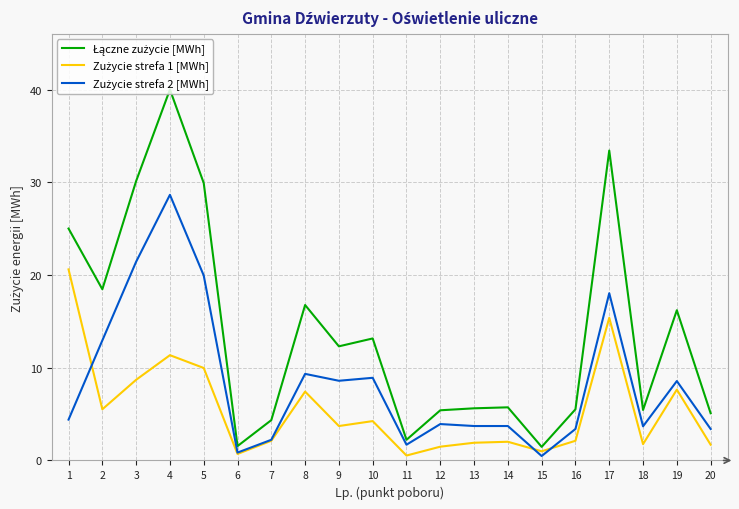

At which category is the sum across all series the highest?

4